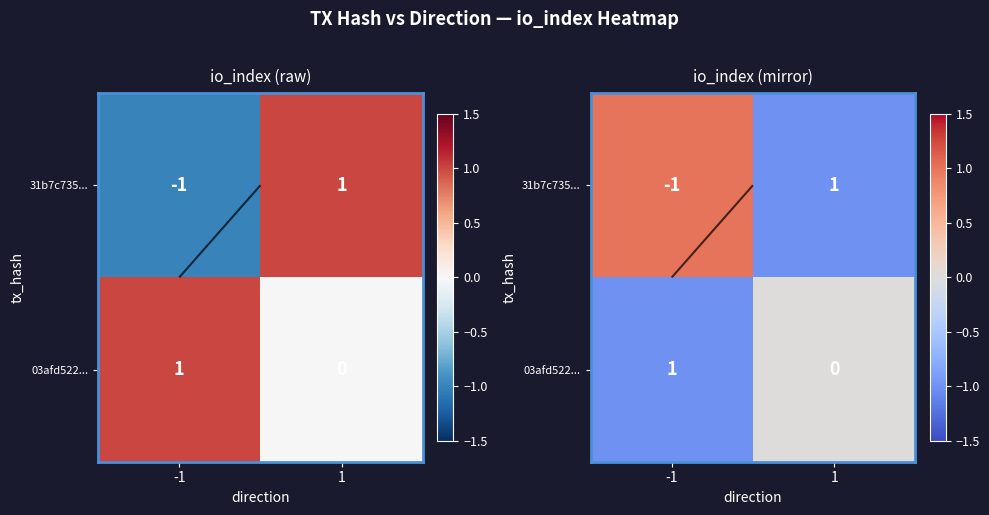

Which series has the largest total across all categories?

31b7c735...